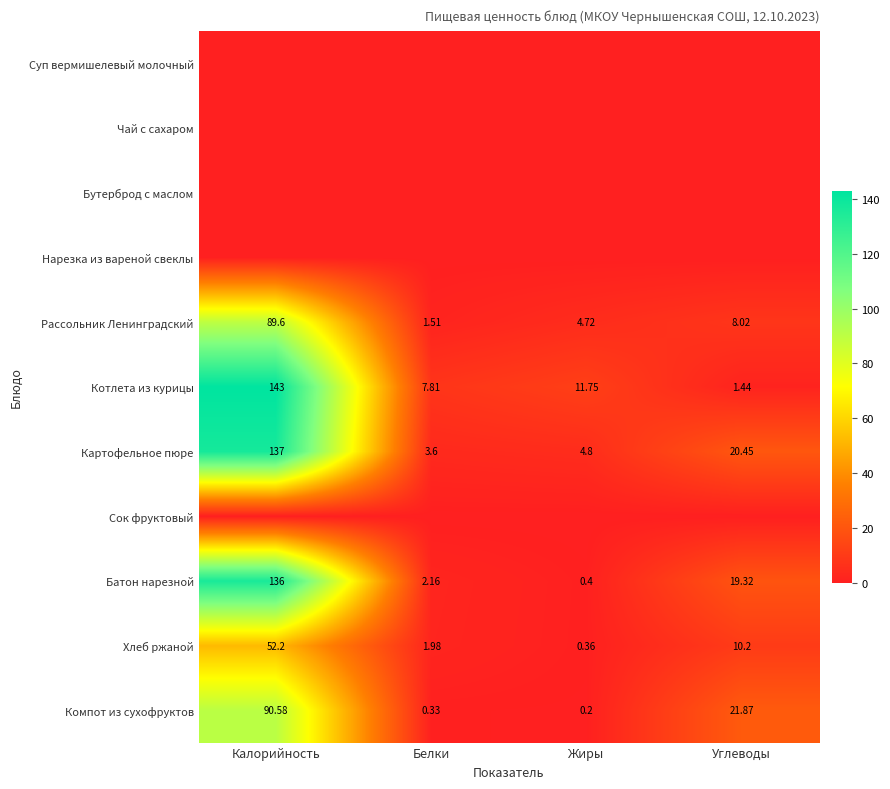

Which category has the highest value in the Картофельное пюре series?

Калорийность